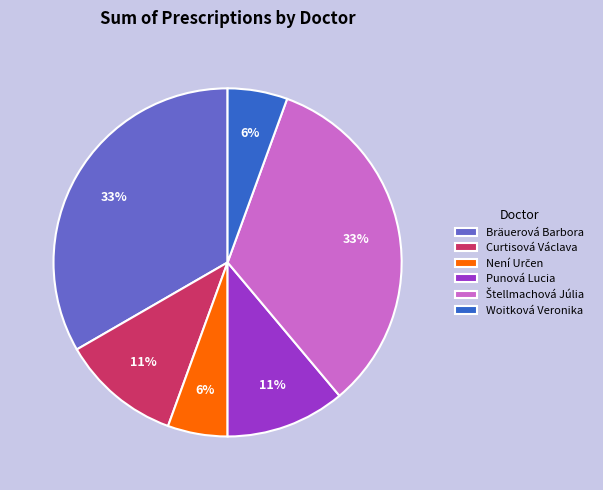

How many segments does this pie chart have?

6